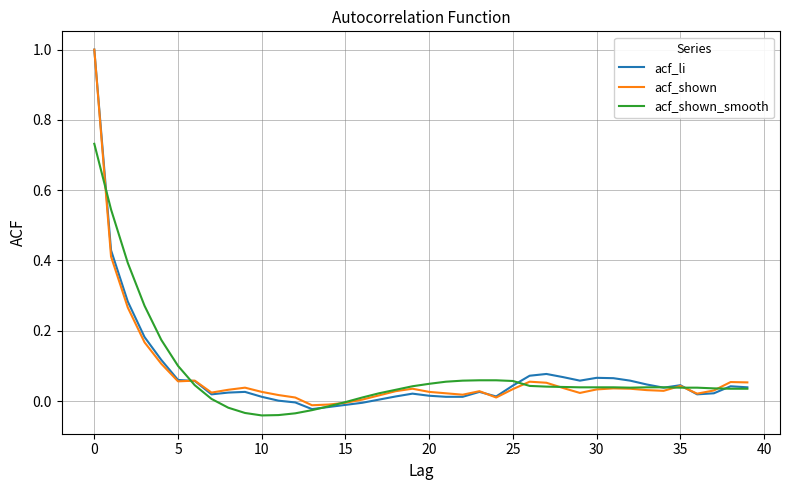

Which series has the largest range (max minus min)?

acf_li